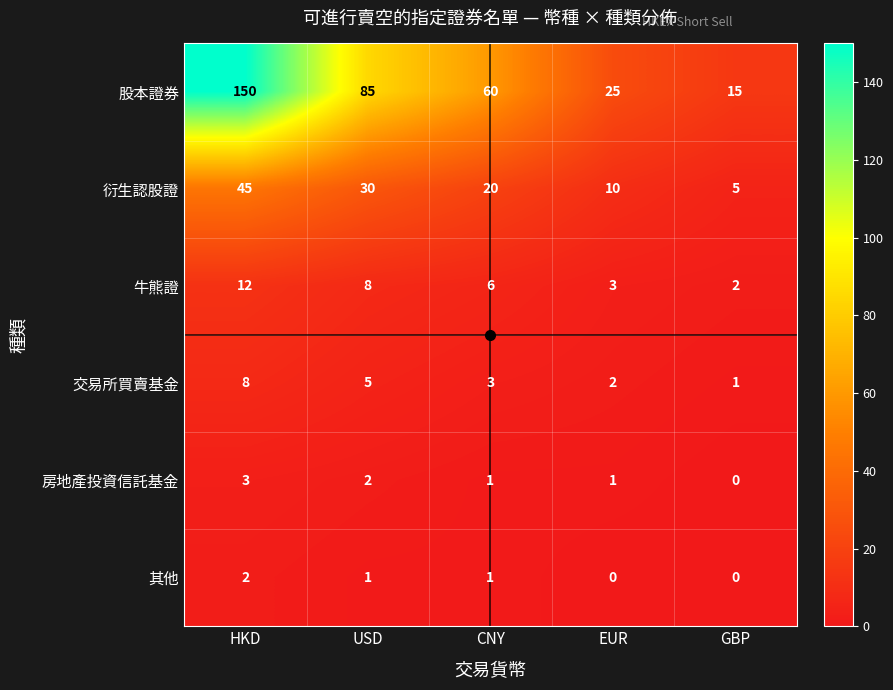

Where does the 交易所買賣基金 series first go above 3?

HKD